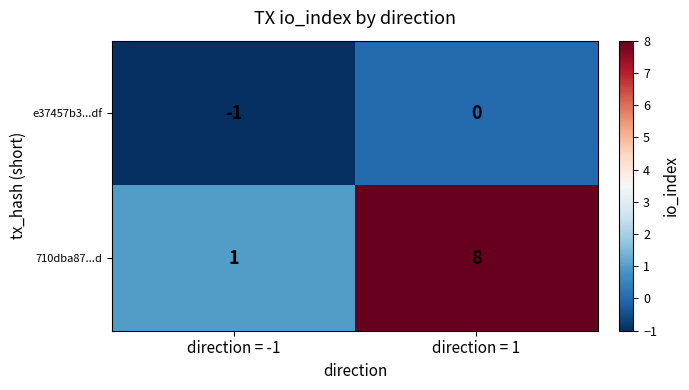

Rank the series at direction = 1 from highest to lowest value.

710dba87...d, e37457b3...df